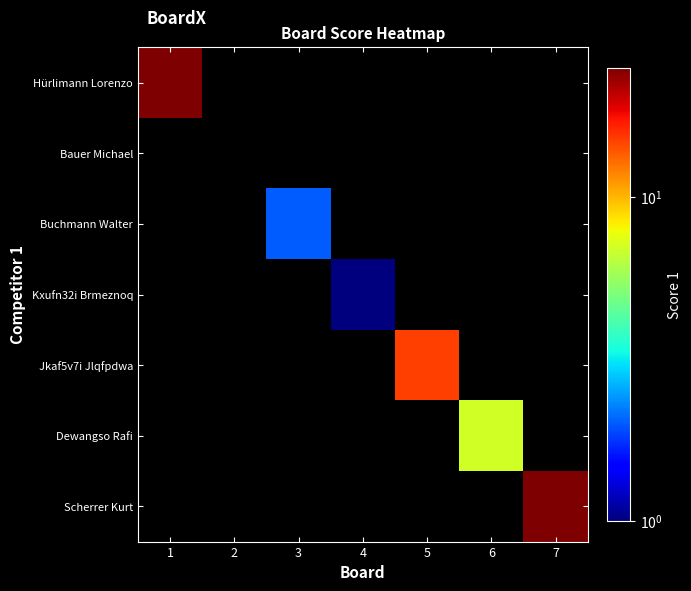

Count the number of data series in this chart.

7